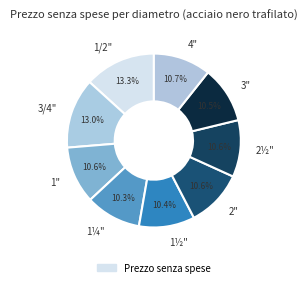

To the nearest percent, what is the difference between the largest and smallest slice percentages?

3%